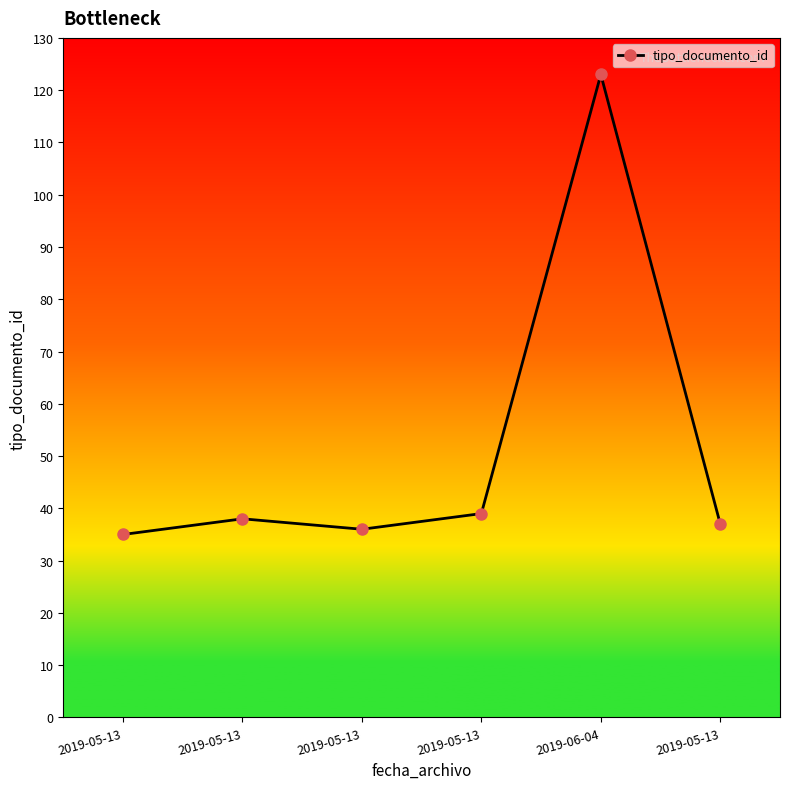

Is it true that the value at 2019-05-13 is 21?

False